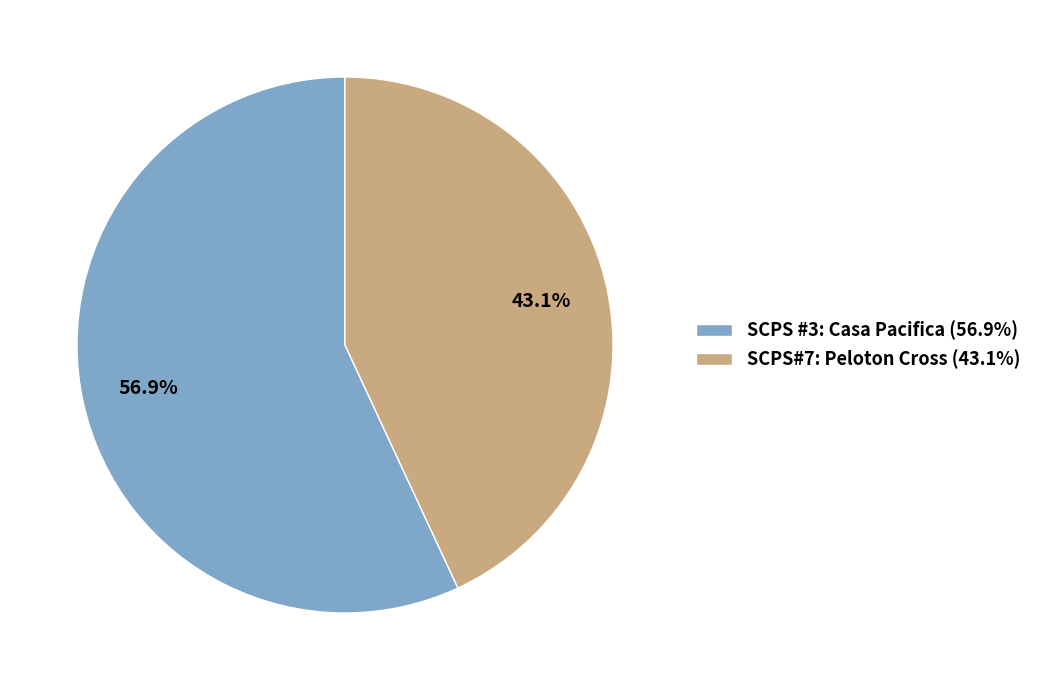

Is it true that SCPS#7: Peloton Cross is 56% of the pie?

False